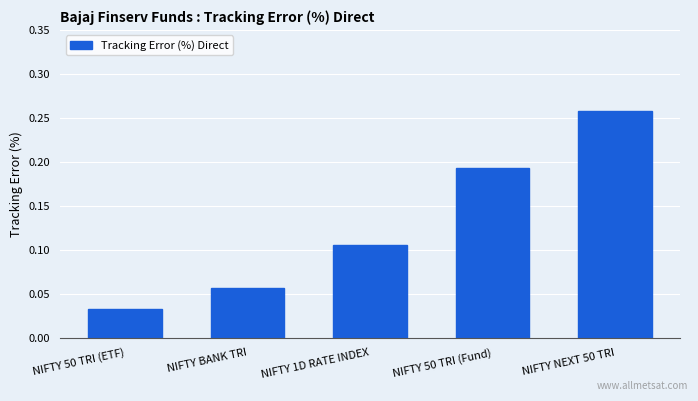

At which label is the value closest to 0?

NIFTY 50 TRI (ETF)